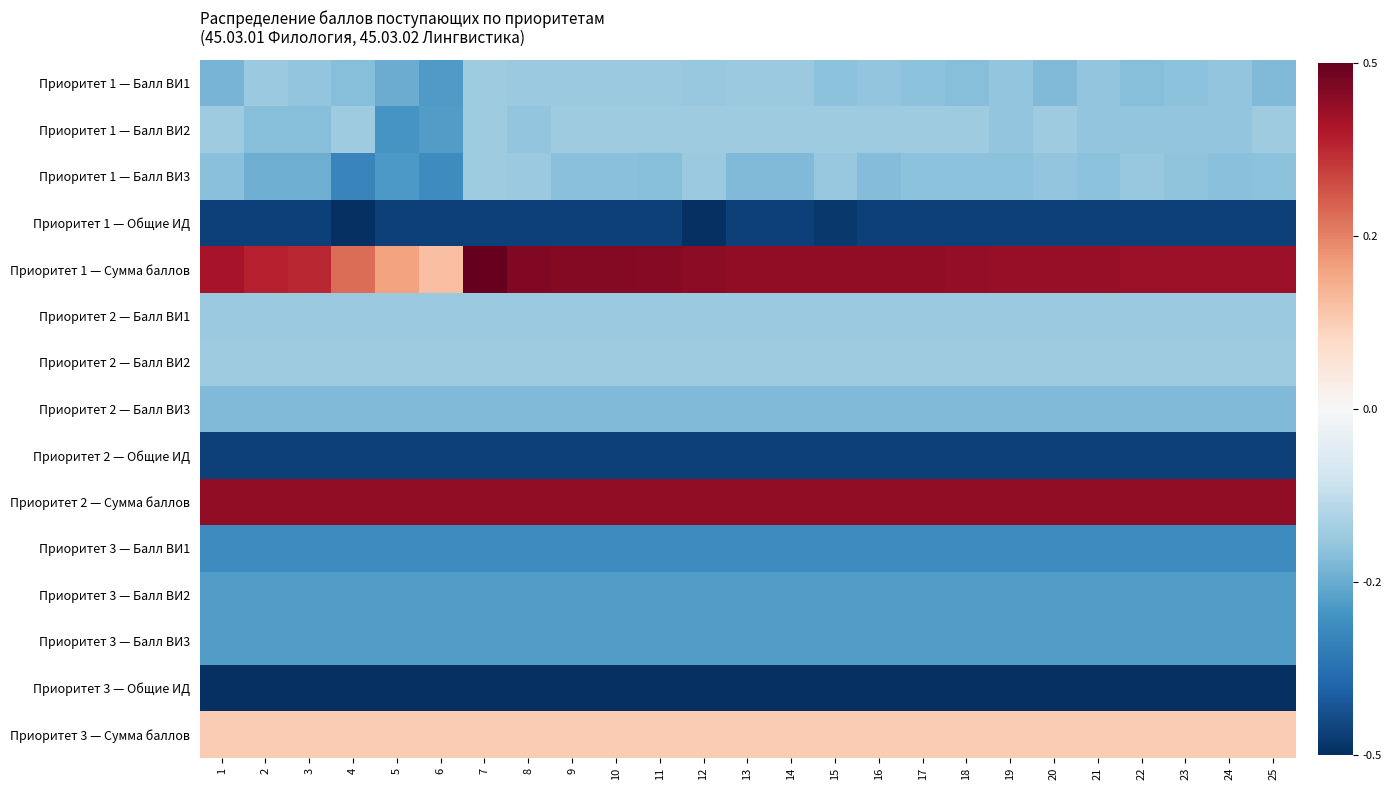

Which series has the largest range (max minus min)?

Приоритет 1 — Сумма баллов